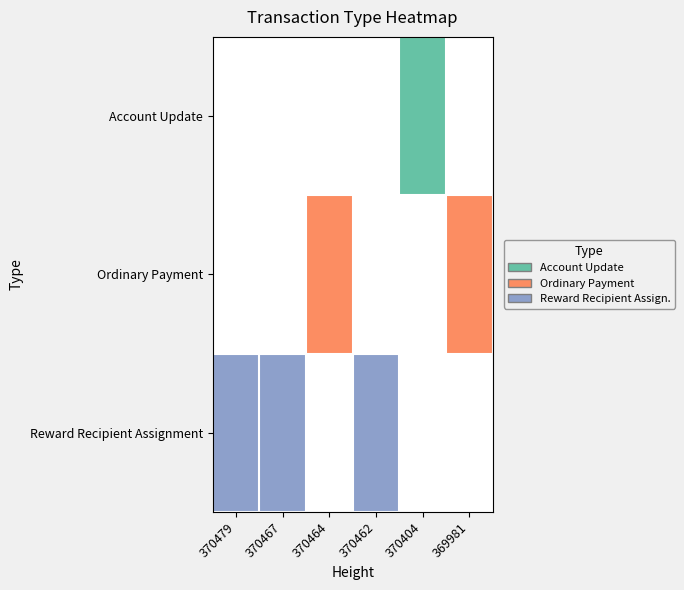

Reading left to right, transcribe all the data shown in this chart.

Account Update: 370479=0	370467=0	370464=0	370462=0	370404=1	369981=0
Ordinary Payment: 370479=0	370467=0	370464=2	370462=0	370404=0	369981=2
Reward Recipient Assignment: 370479=3	370467=3	370464=0	370462=3	370404=0	369981=0